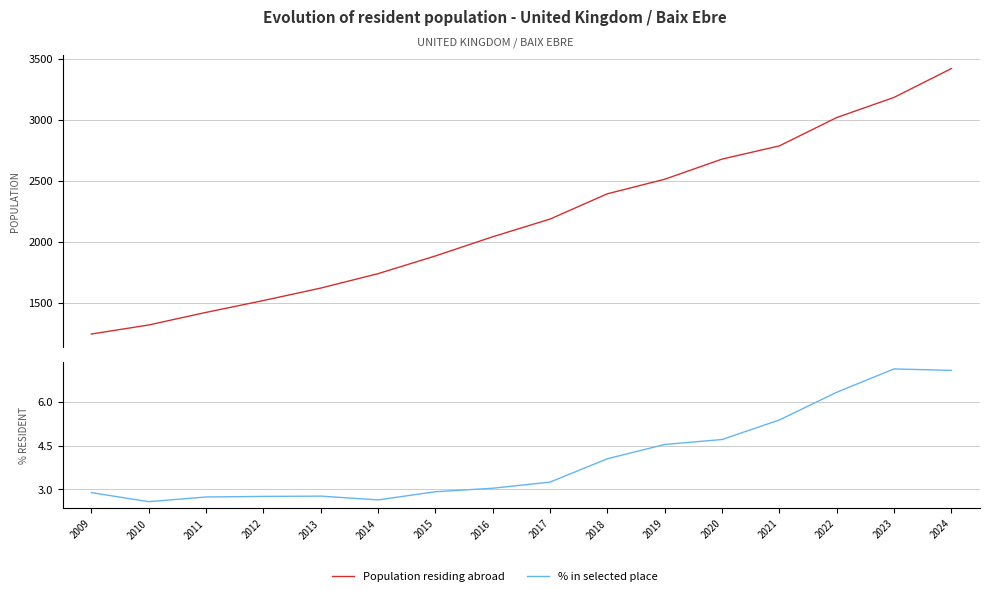

True or false: Population residing abroad and % in selected place intersect in this chart.

False